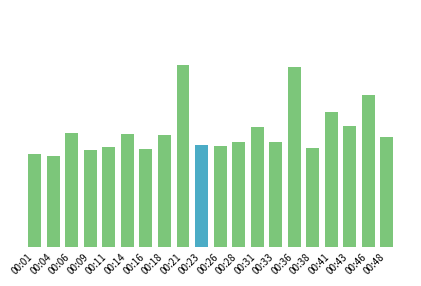

Which has a higher value, 00:48 or 00:41?

00:41